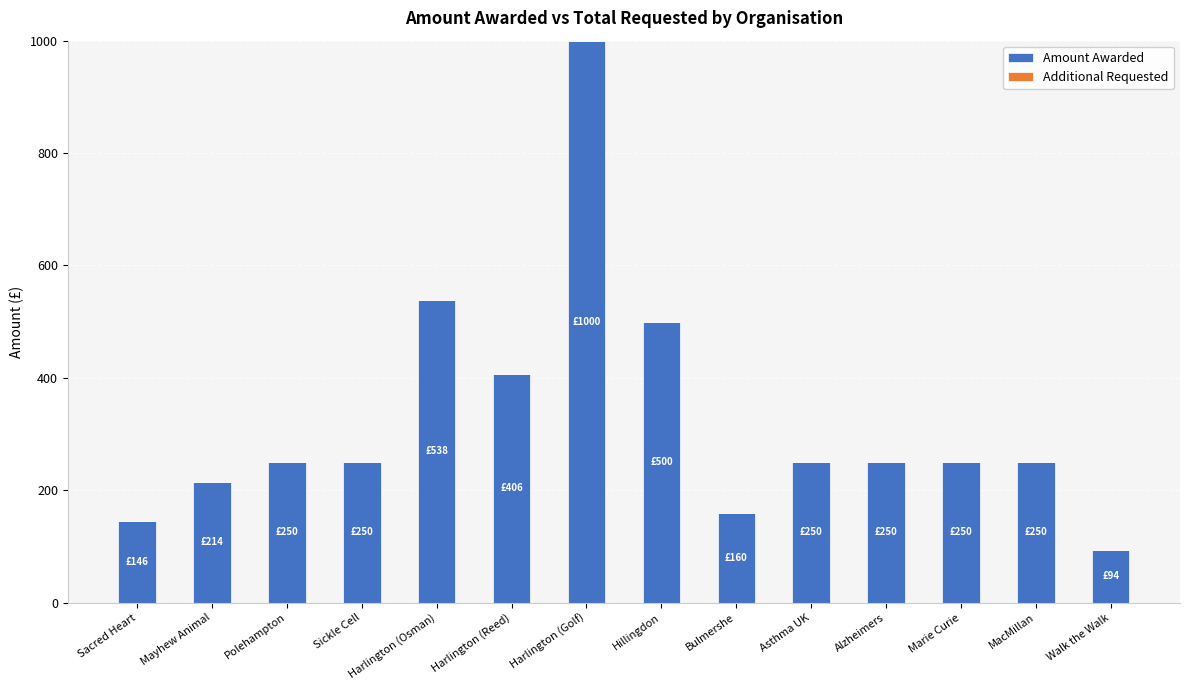

The chart shows a value of 148.9 at Walk the Walk. True or false?

False